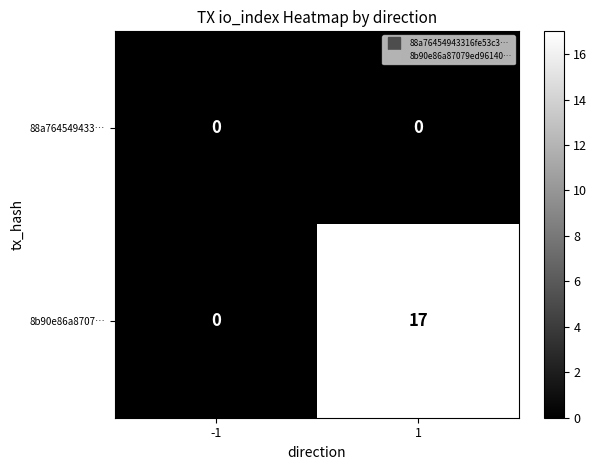

Which series has the largest total across all categories?

8b90e86a8707…